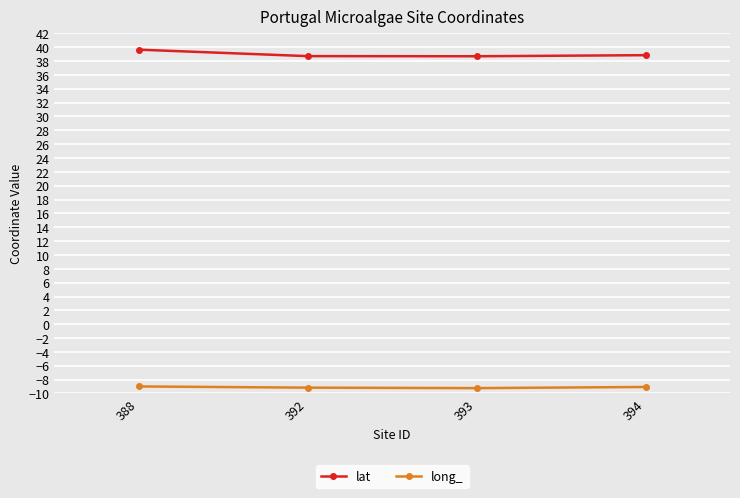

True or false: long_ has more than 1 points higher than both neighbors.

False